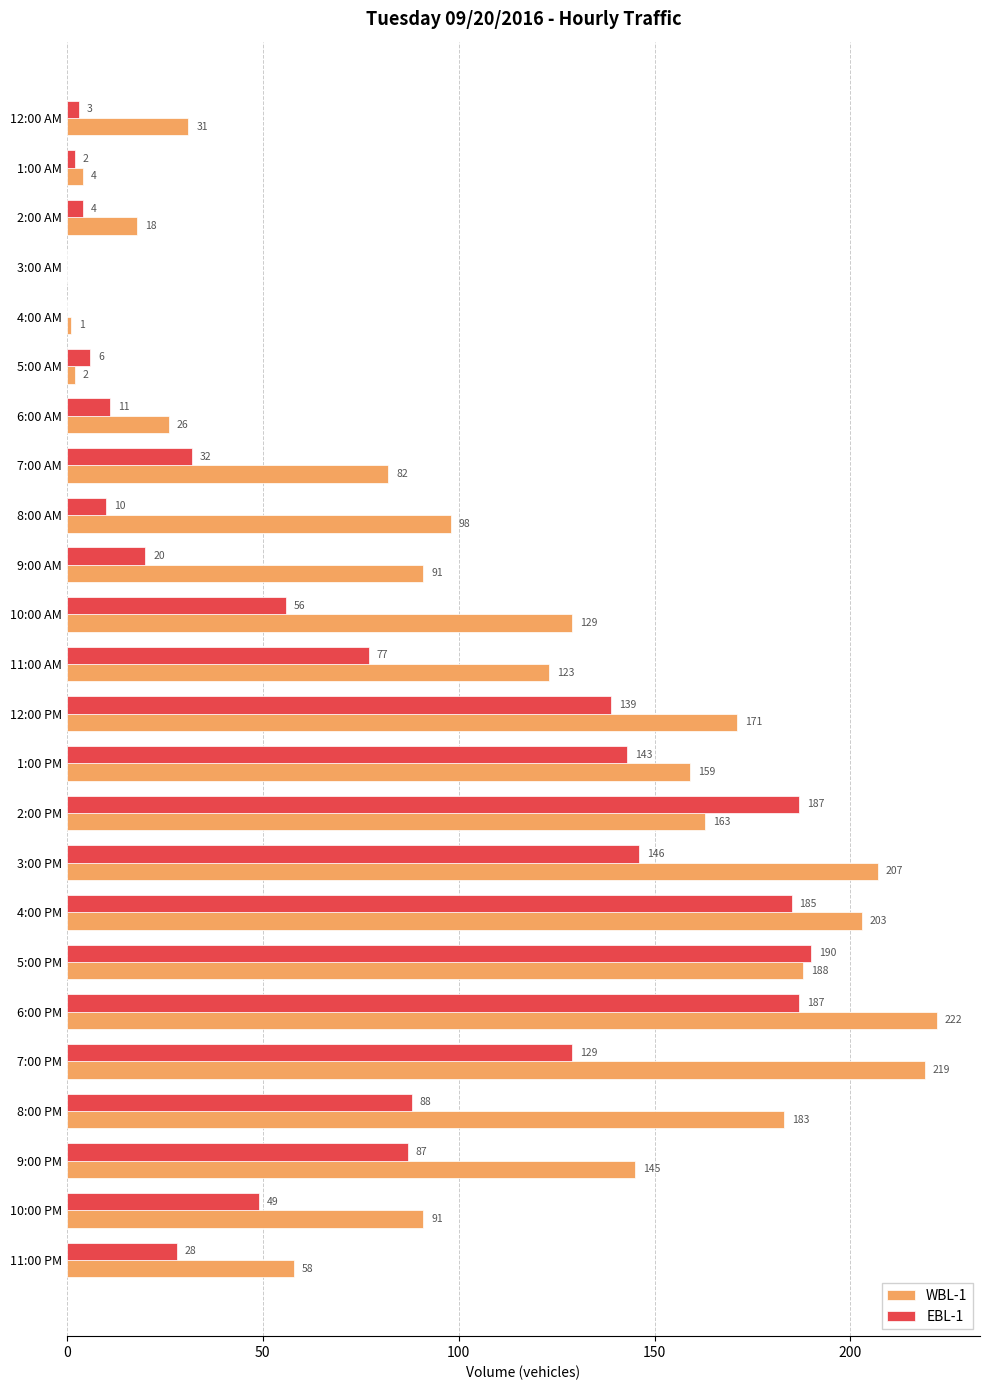

What is the sum of the EBL-1 values at 10:00 AM and 10:00 PM?

105